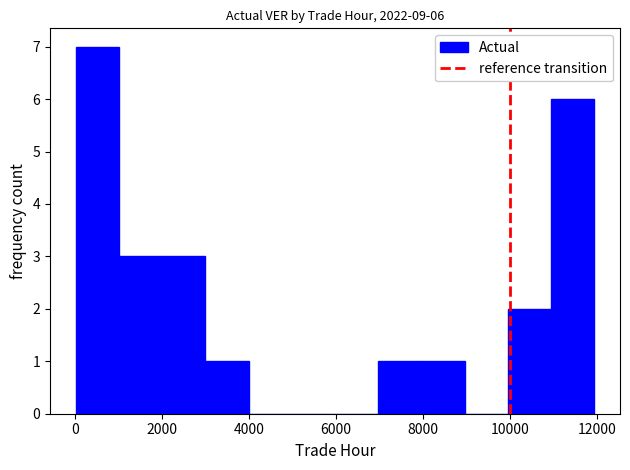

Which range on the x-axis has the tallest bar?

0 to 1000